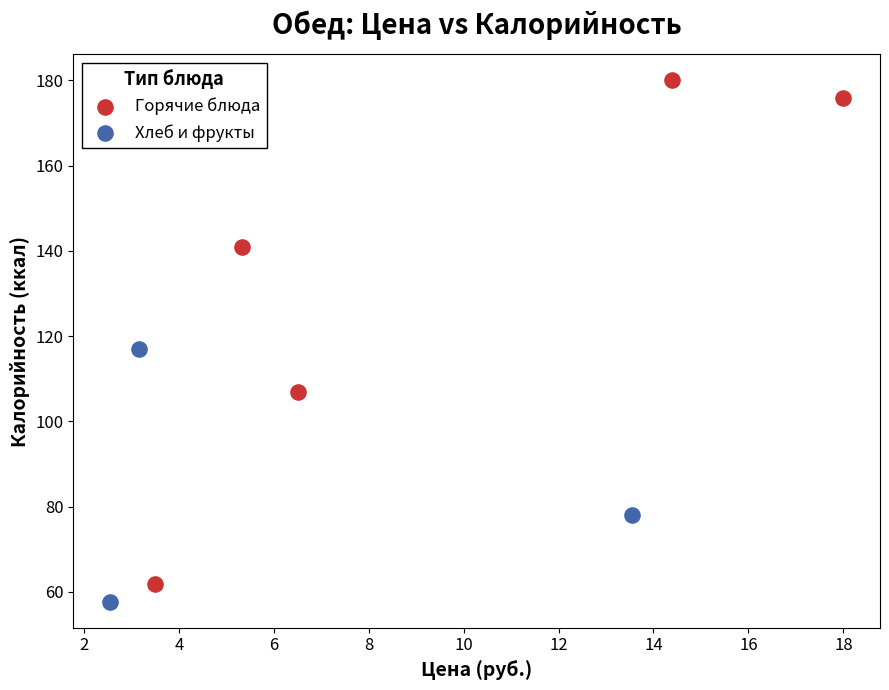

Which series reaches the maximum Y coordinate?

Горячие блюда